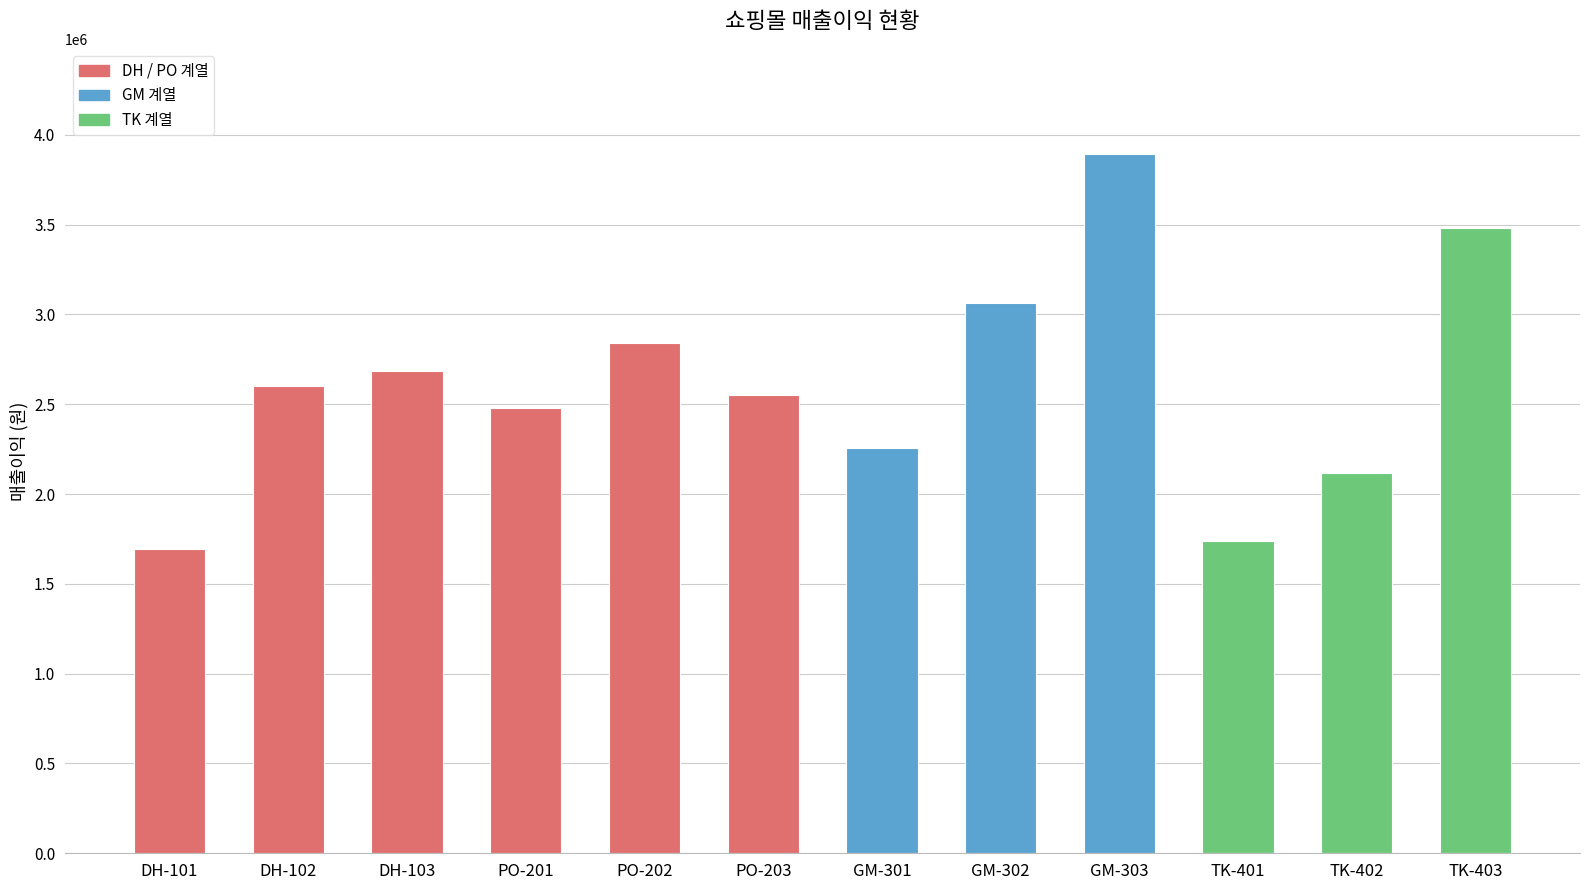

What is the change in value from PO-203 to TK-403?

+931000